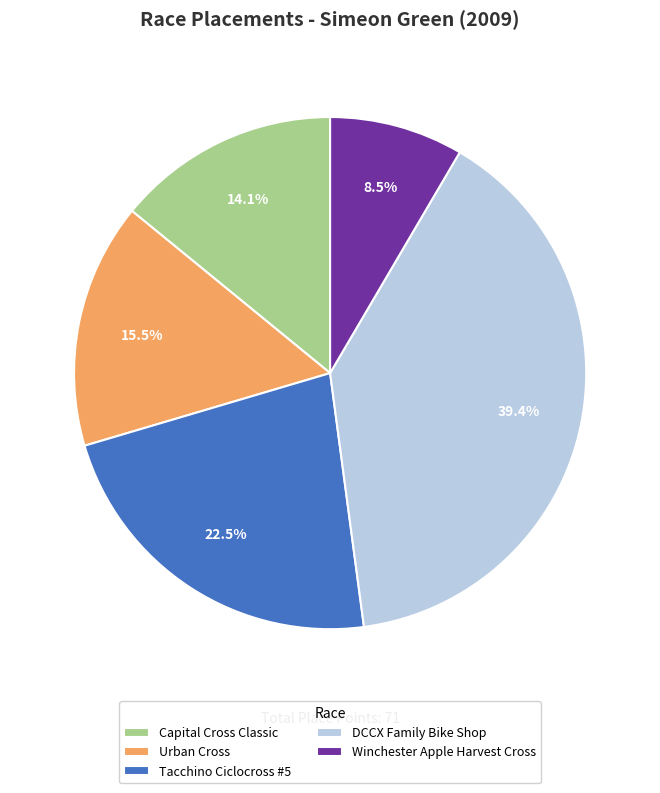

To the nearest percent, what is the average slice percentage?

20%